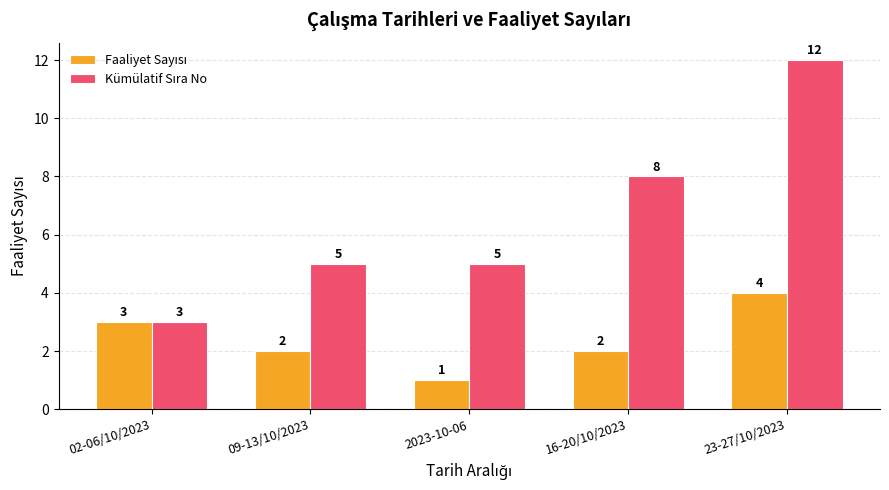

Which category has the lowest value across all series?

2023-10-06